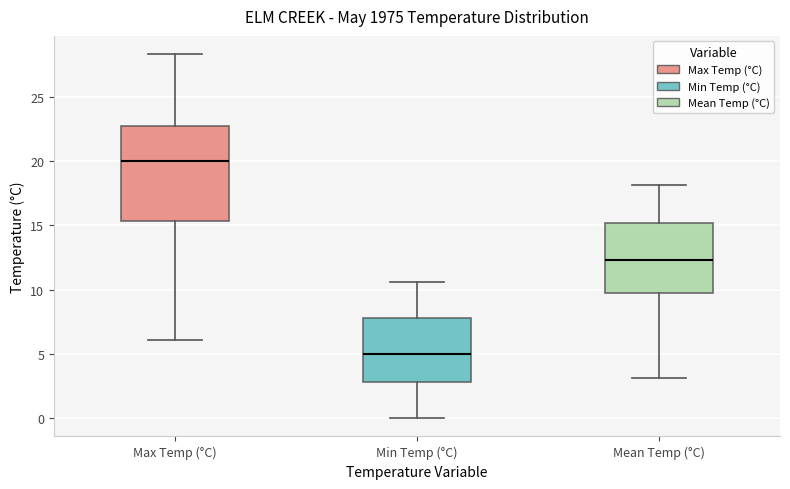

Comparing the boxes themselves (not the whiskers), which one is the tallest?

Max Temp (°C)